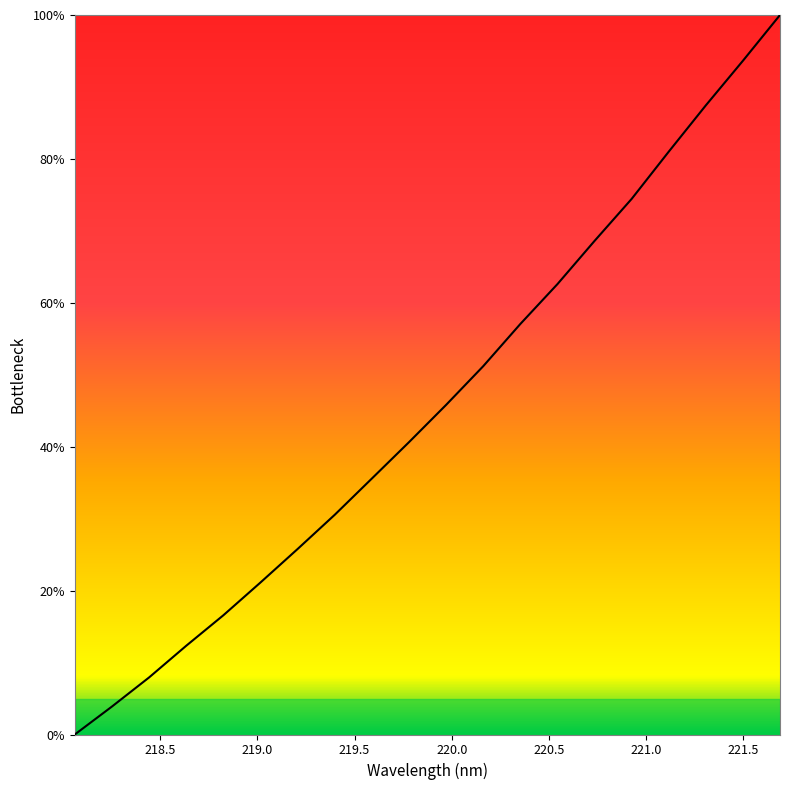

What is the greatest value displayed?

100.0